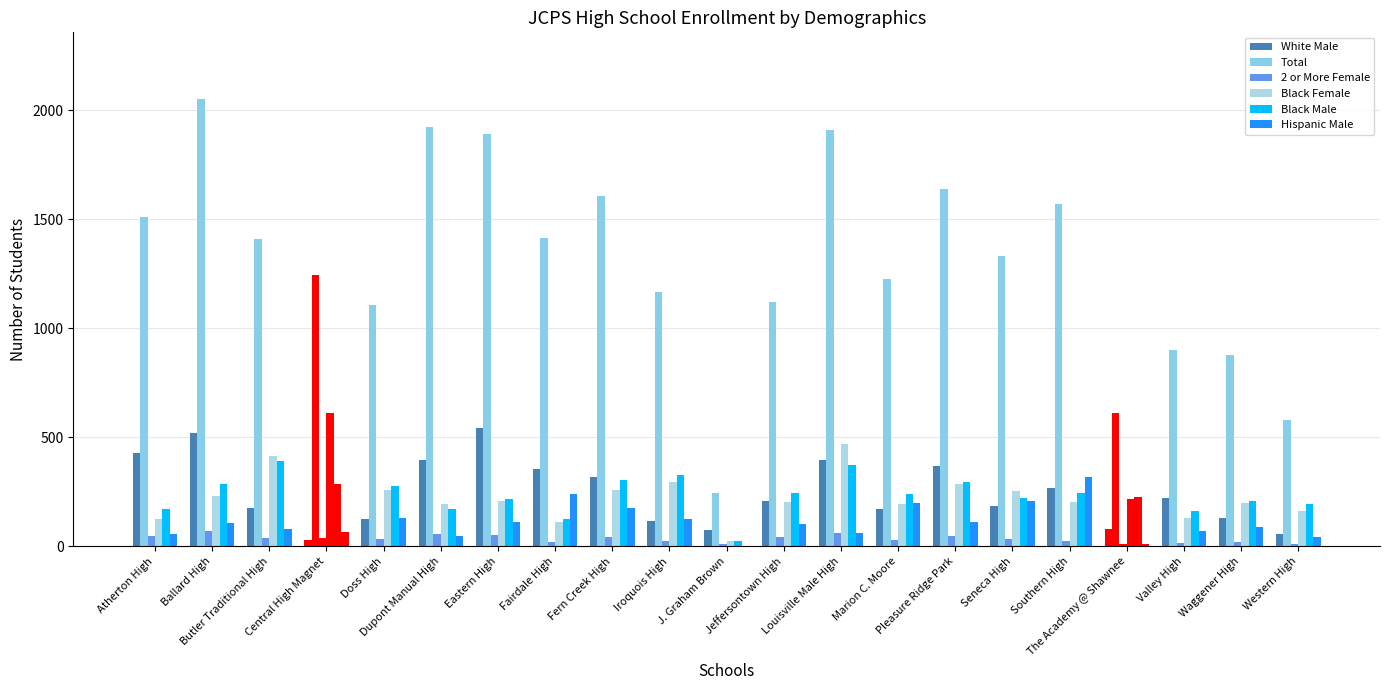

Between Southern High and Western High, which series saw the biggest shift?

Total